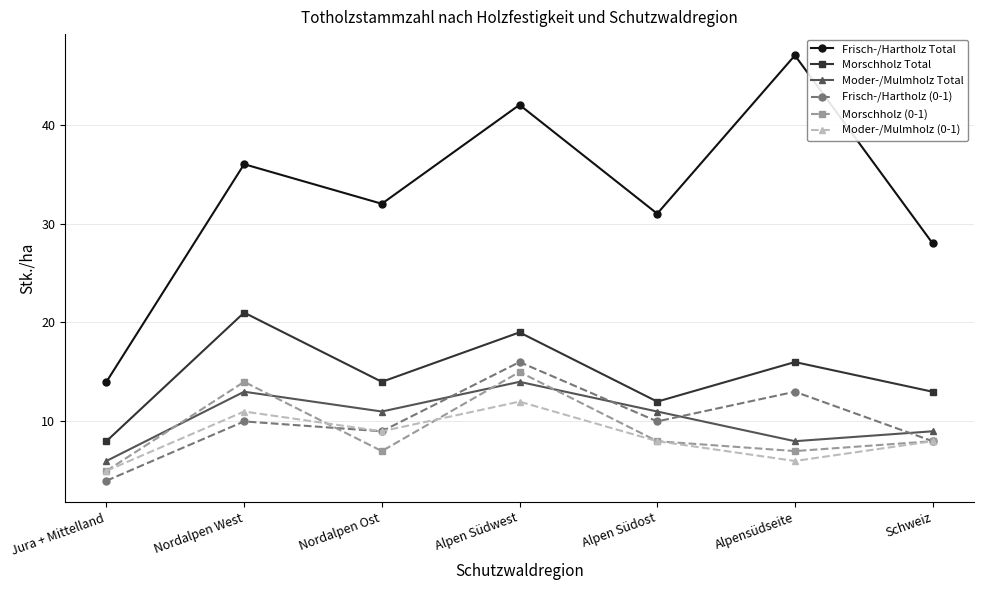

Which category has the lowest value in the Morschholz Total series?

Jura + Mittelland